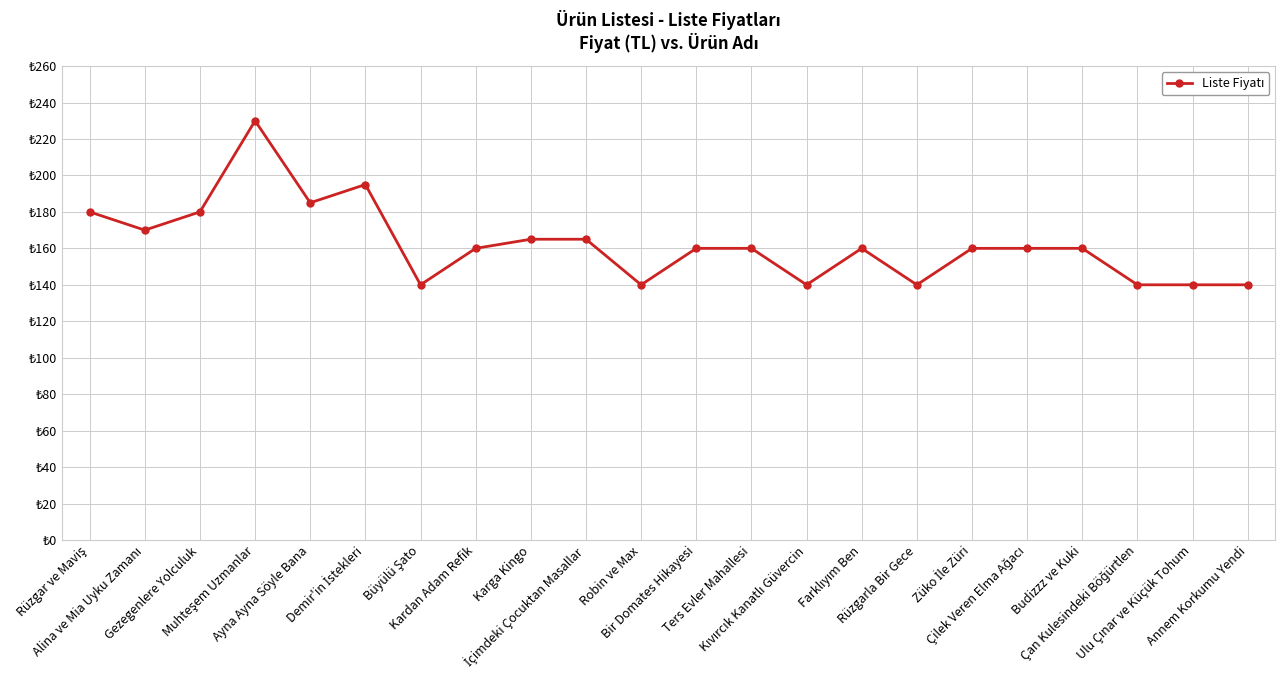

Approximately how many times larger is the value at Alina ve Mia Uyku Zamanı compared to Ayna Ayna Söyle Bana?

0.9